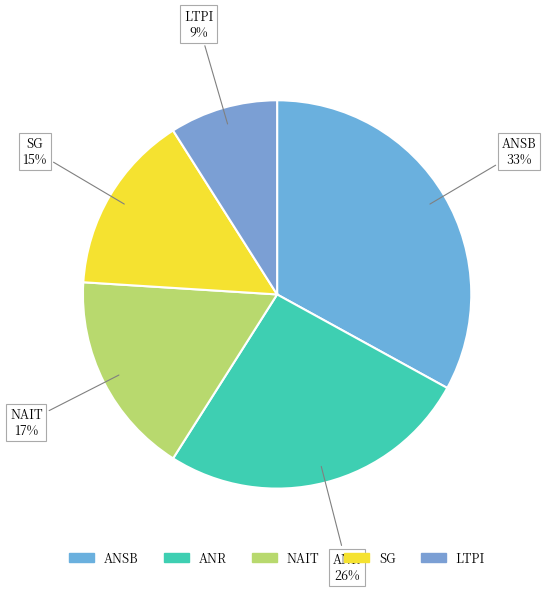

How many segments does this pie chart have?

5